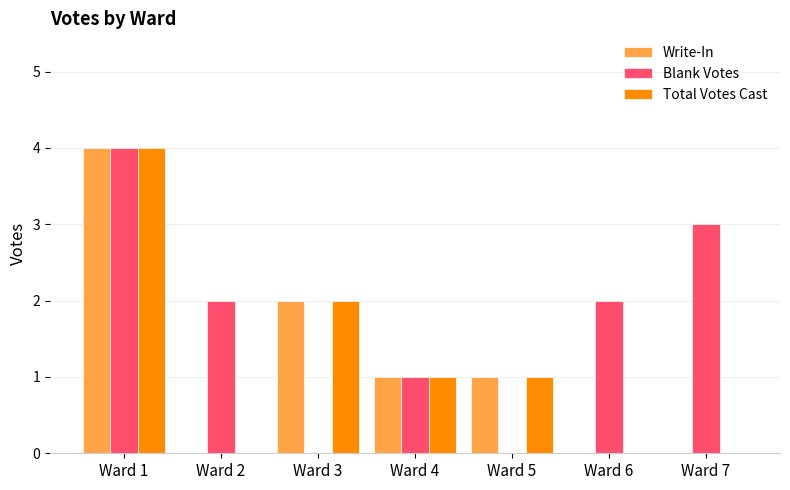

How many categories are shown in the chart?

7